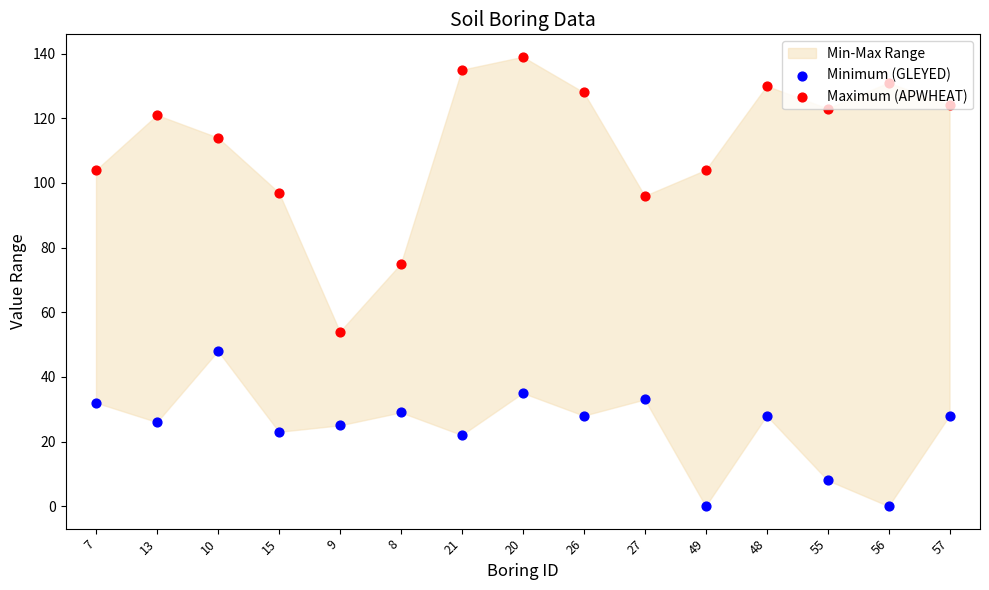

Which series contains the highest Y value?

Maximum (APWHEAT)